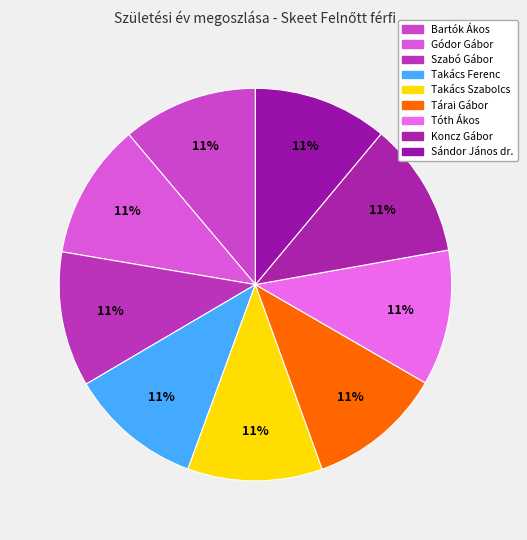

Rank the categories by value from lowest to highest.

Takács Ferenc, Sándor János dr., Takács Szabolcs, Koncz Gábor, Tárai Gábor, Szabó Gábor, Bartók Ákos, Tóth Ákos, Gódor Gábor